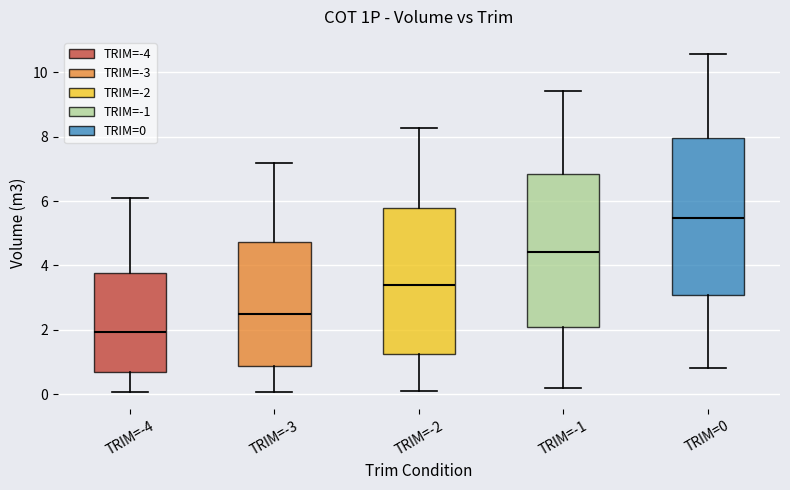

Reading left to right, transcribe this box plot: for each box, give where its median line is, the range the box spans, and where its two whiskers end, as read against the y-axis. The values are not printed on the chart, so give them approximately, as read against the axis.

TRIM=-4: median 2.0, box 0.6 to 3.8, whiskers 0.0 to 6.2
TRIM=-3: median 2.4, box 0.8 to 4.8, whiskers 0.0 to 7.2
TRIM=-2: median 3.4, box 1.2 to 5.8, whiskers 0.2 to 8.2
TRIM=-1: median 4.4, box 2.0 to 6.8, whiskers 0.2 to 9.4
TRIM=0: median 5.4, box 3.0 to 8.0, whiskers 0.8 to 10.6